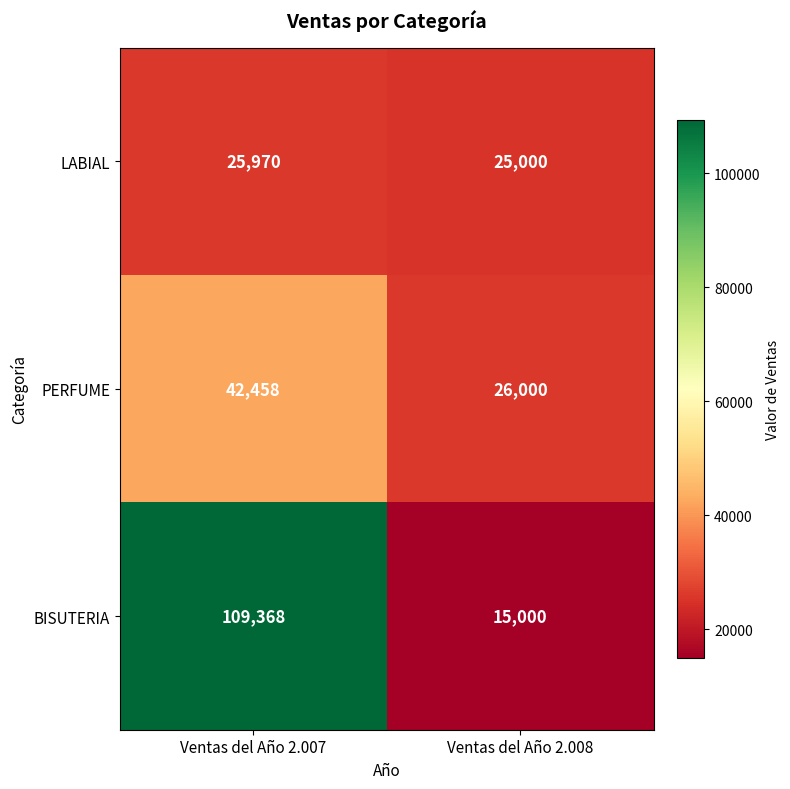

What is the approximate value of PERFUME at Ventas del Año 2.008?

26000